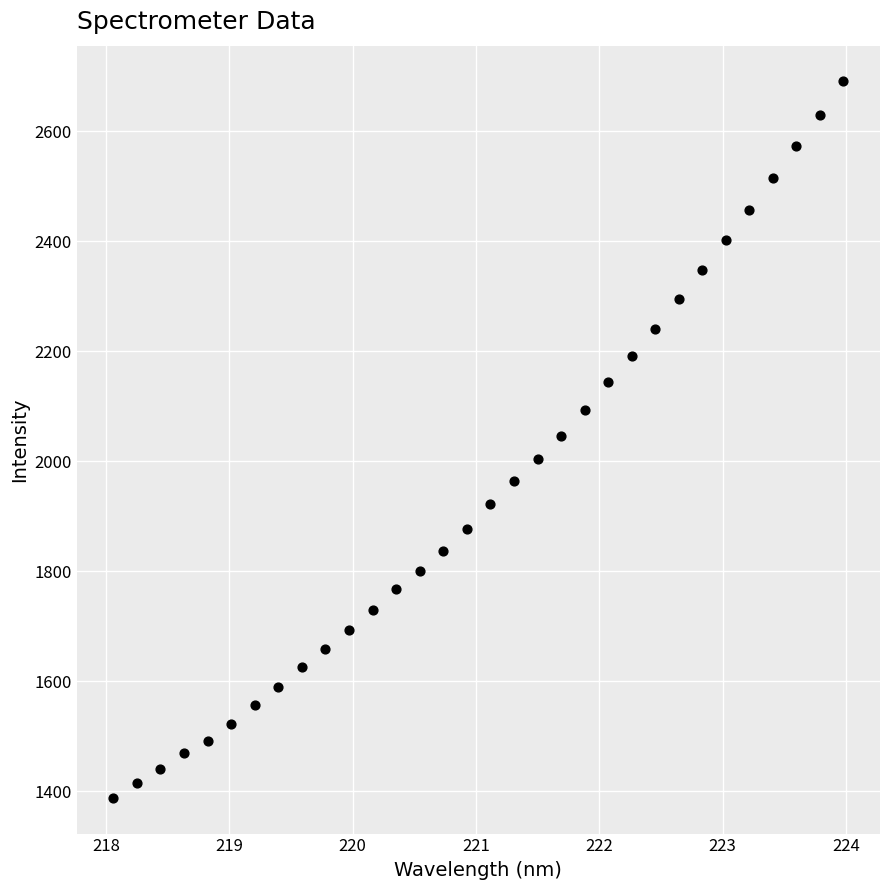

What is the range of Y values (max minus min)?

1302.1